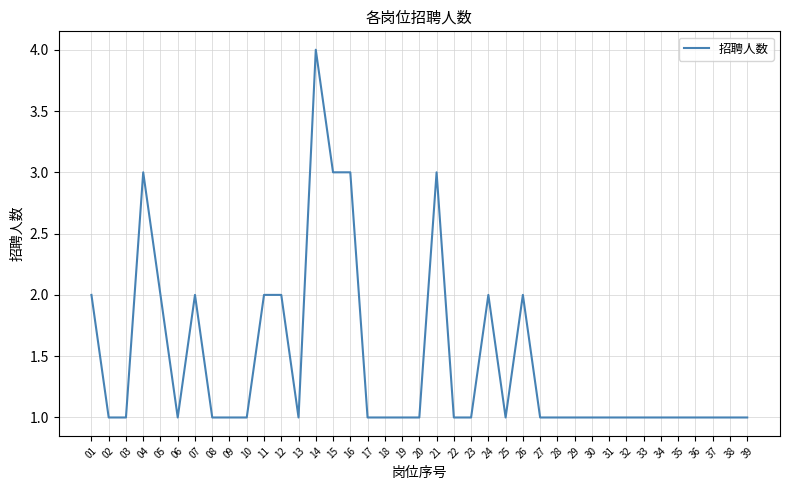

True or false: the data has more than 2 interior local peaks.

True